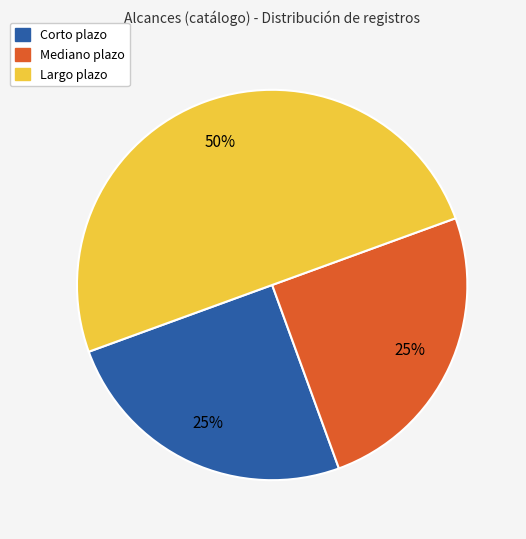

What is the ratio of the value at Largo plazo to the value at Corto plazo?

2.0